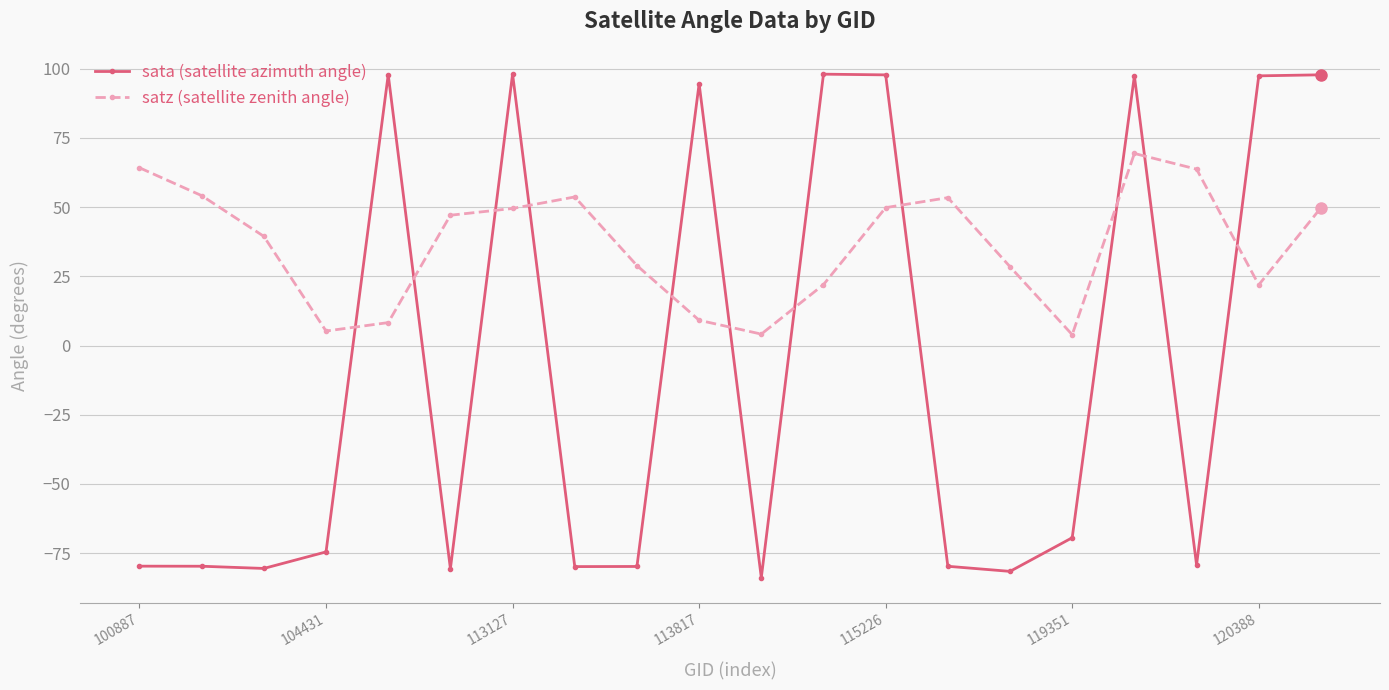

After their last crossing, which series has the higher values: satz (satellite zenith angle) or sata (satellite azimuth angle)?

sata (satellite azimuth angle)